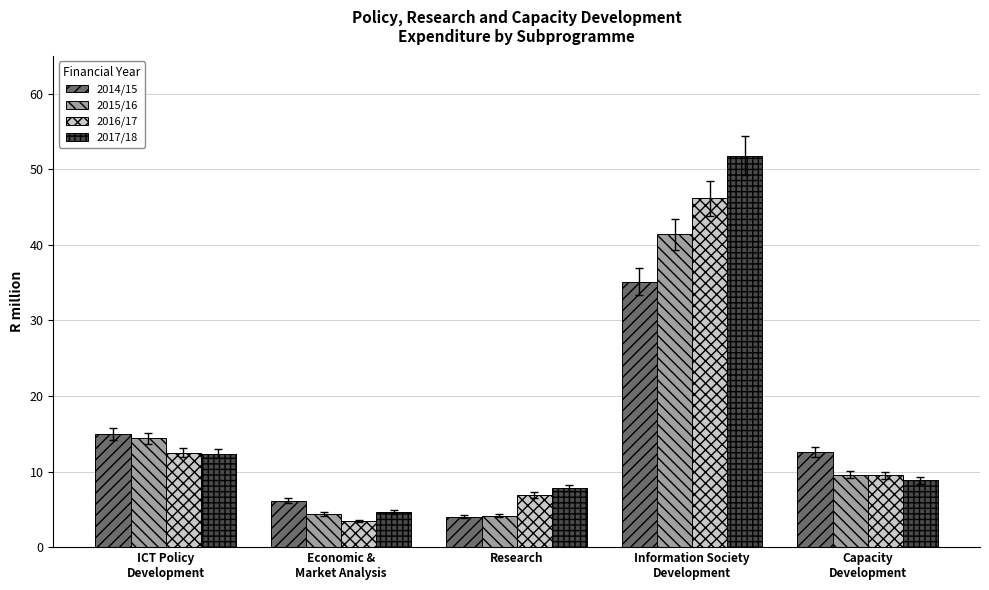

Where is 2015/16 nearest to the value 22?

ICT Policy
Development